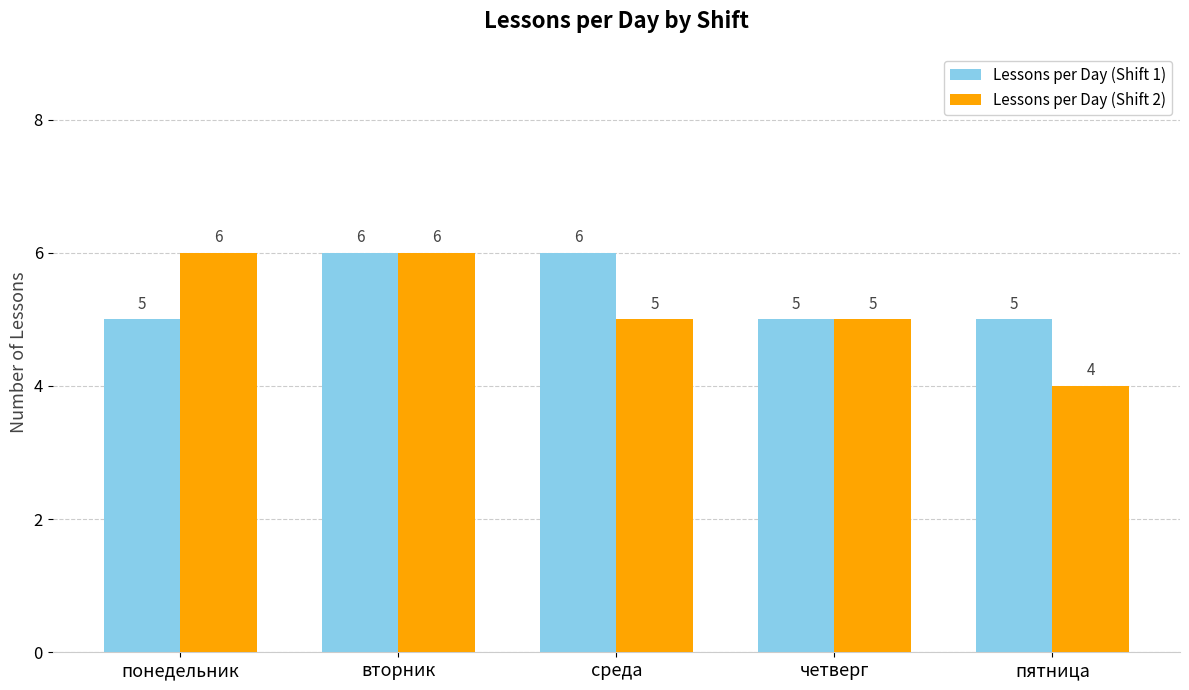

Which series has the largest range (max minus min)?

Lessons per Day (Shift 2)